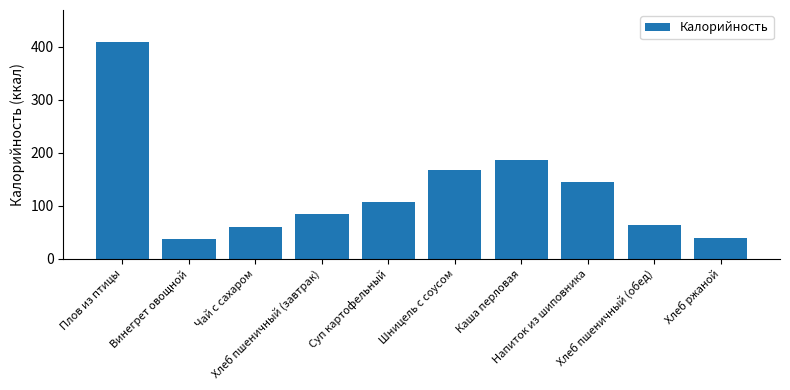

How many series are shown in this chart?

1